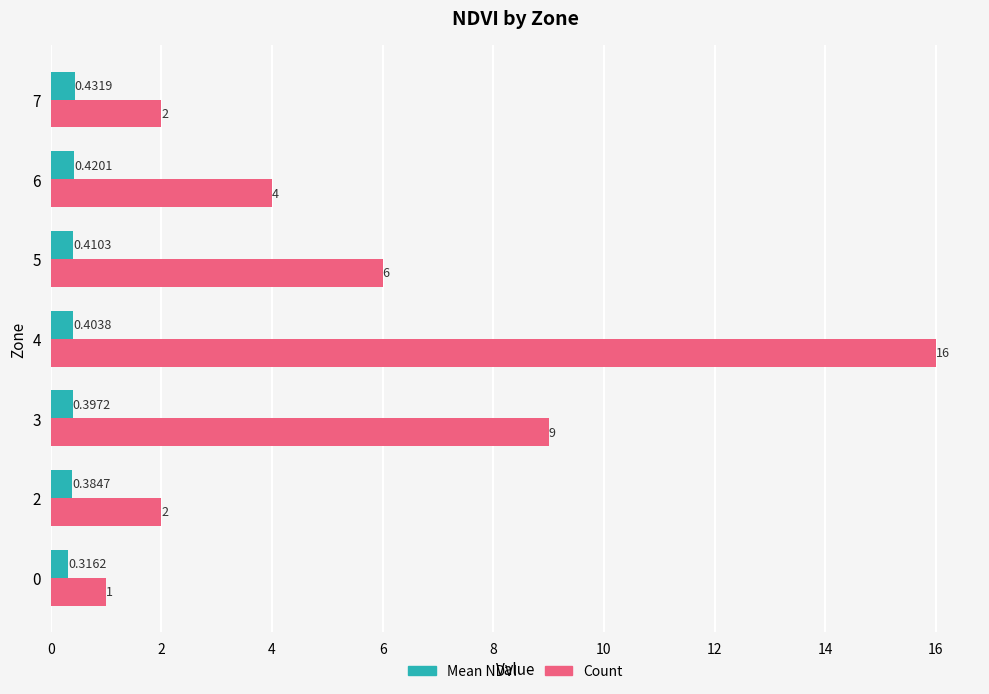

Between 0 and 3, which series saw the biggest shift?

Count